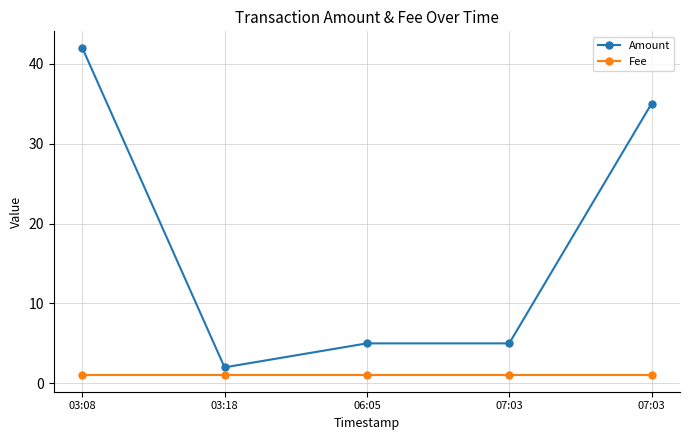

What is the label of the 3rd point from the right?

06:05